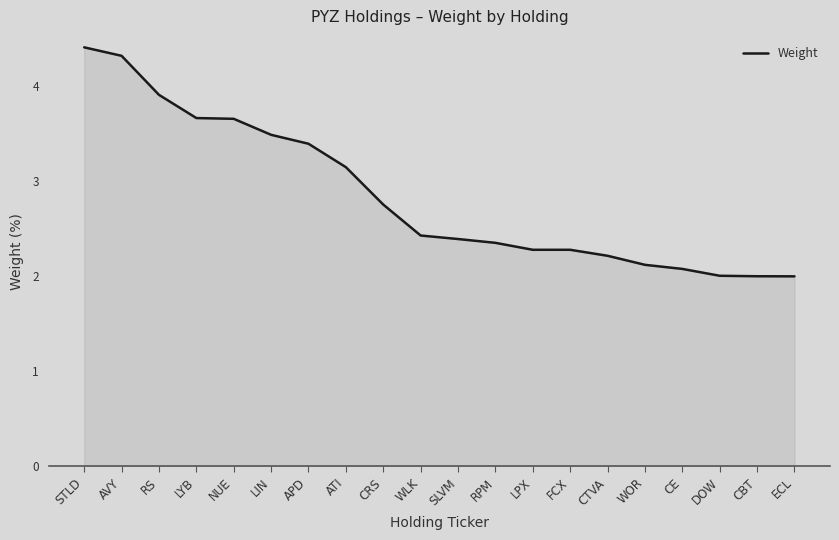

What is the ratio of the value at STLD to the value at CBT?

2.2